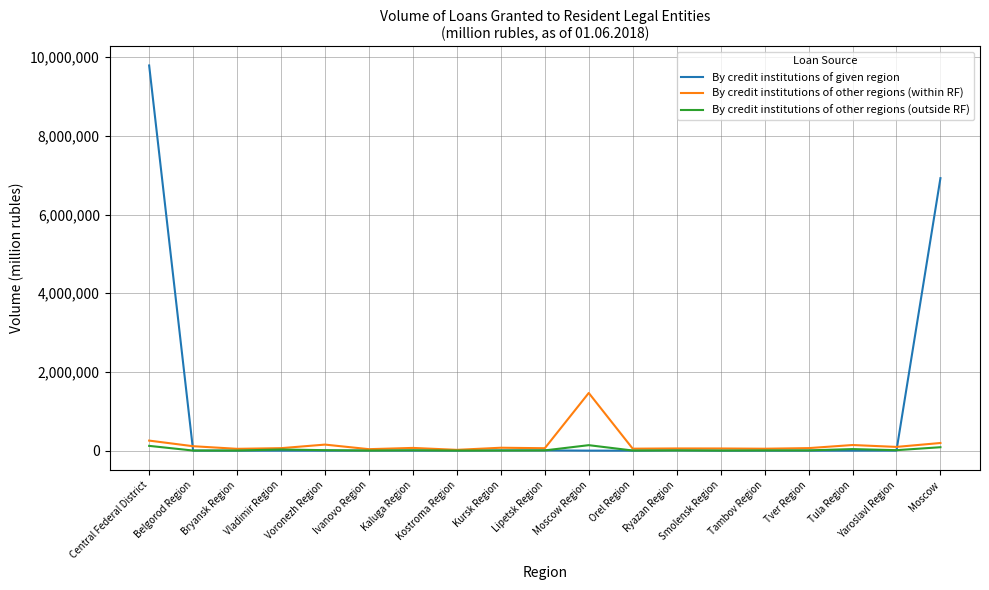

The By credit institutions of given region series shows 0 at Voronezh Region. True or false?

True